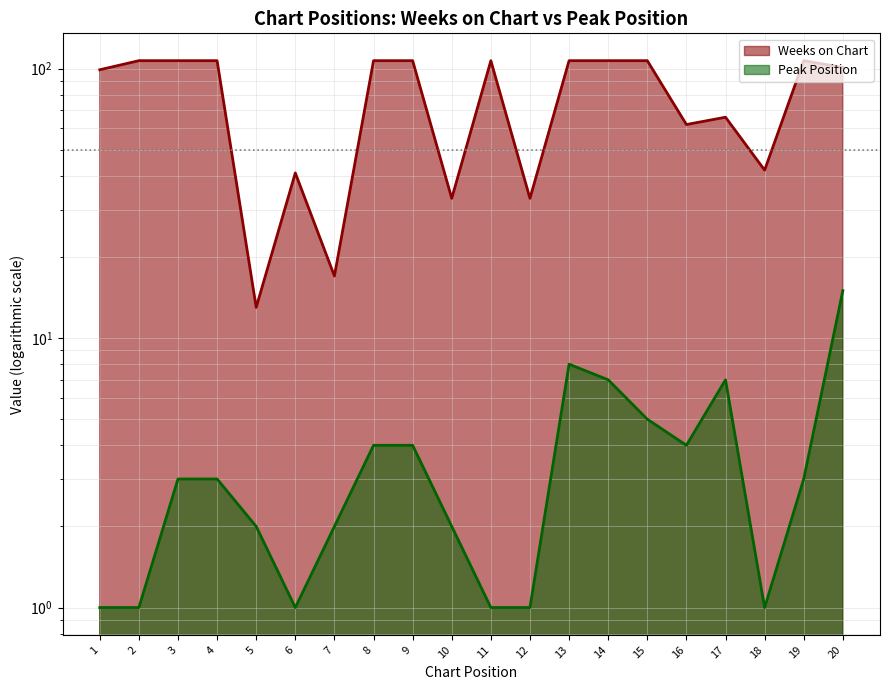

What is the smallest value displayed?

1